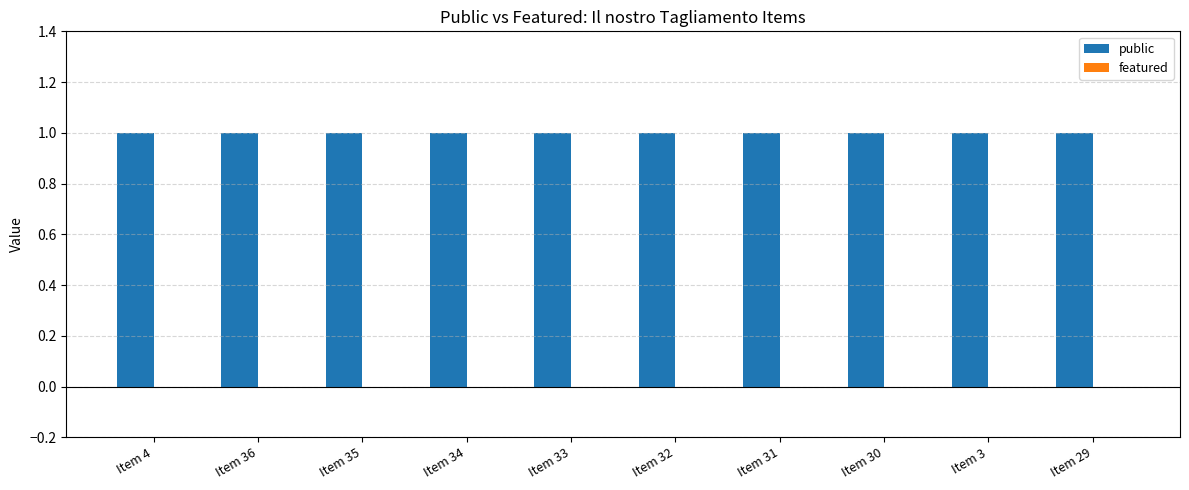

Reading right to left, transcribe all the data shown in this chart.

public: Item 29=1	Item 3=1	Item 30=1	Item 31=1	Item 32=1	Item 33=1	Item 34=1	Item 35=1	Item 36=1	Item 4=1
featured: Item 29=0	Item 3=0	Item 30=0	Item 31=0	Item 32=0	Item 33=0	Item 34=0	Item 35=0	Item 36=0	Item 4=0